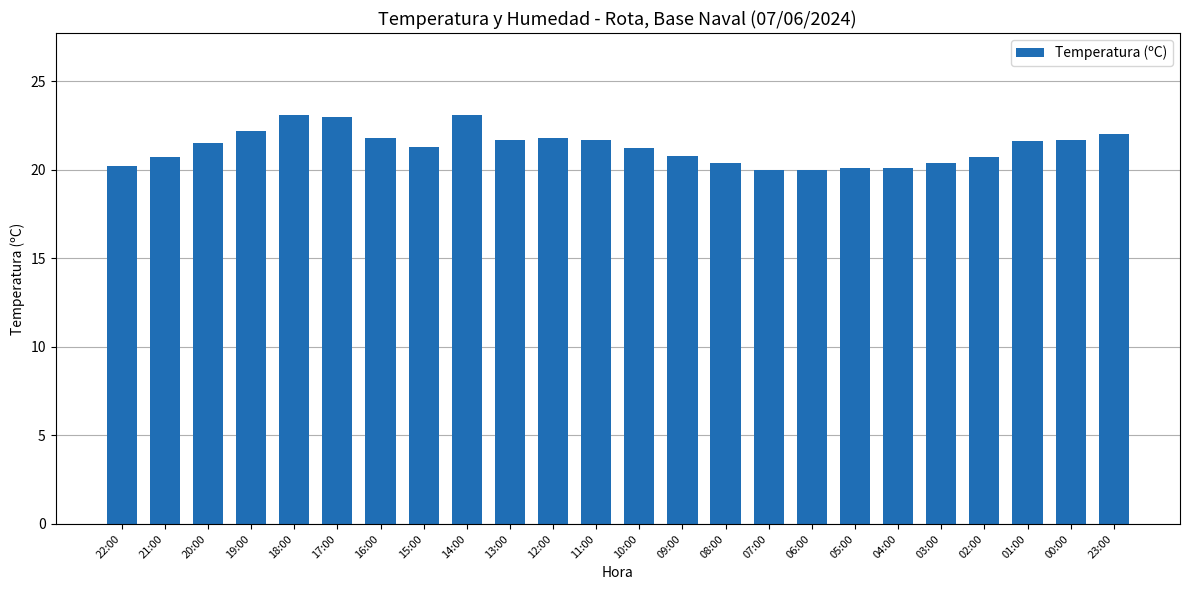

What is the greatest value displayed?

23.1